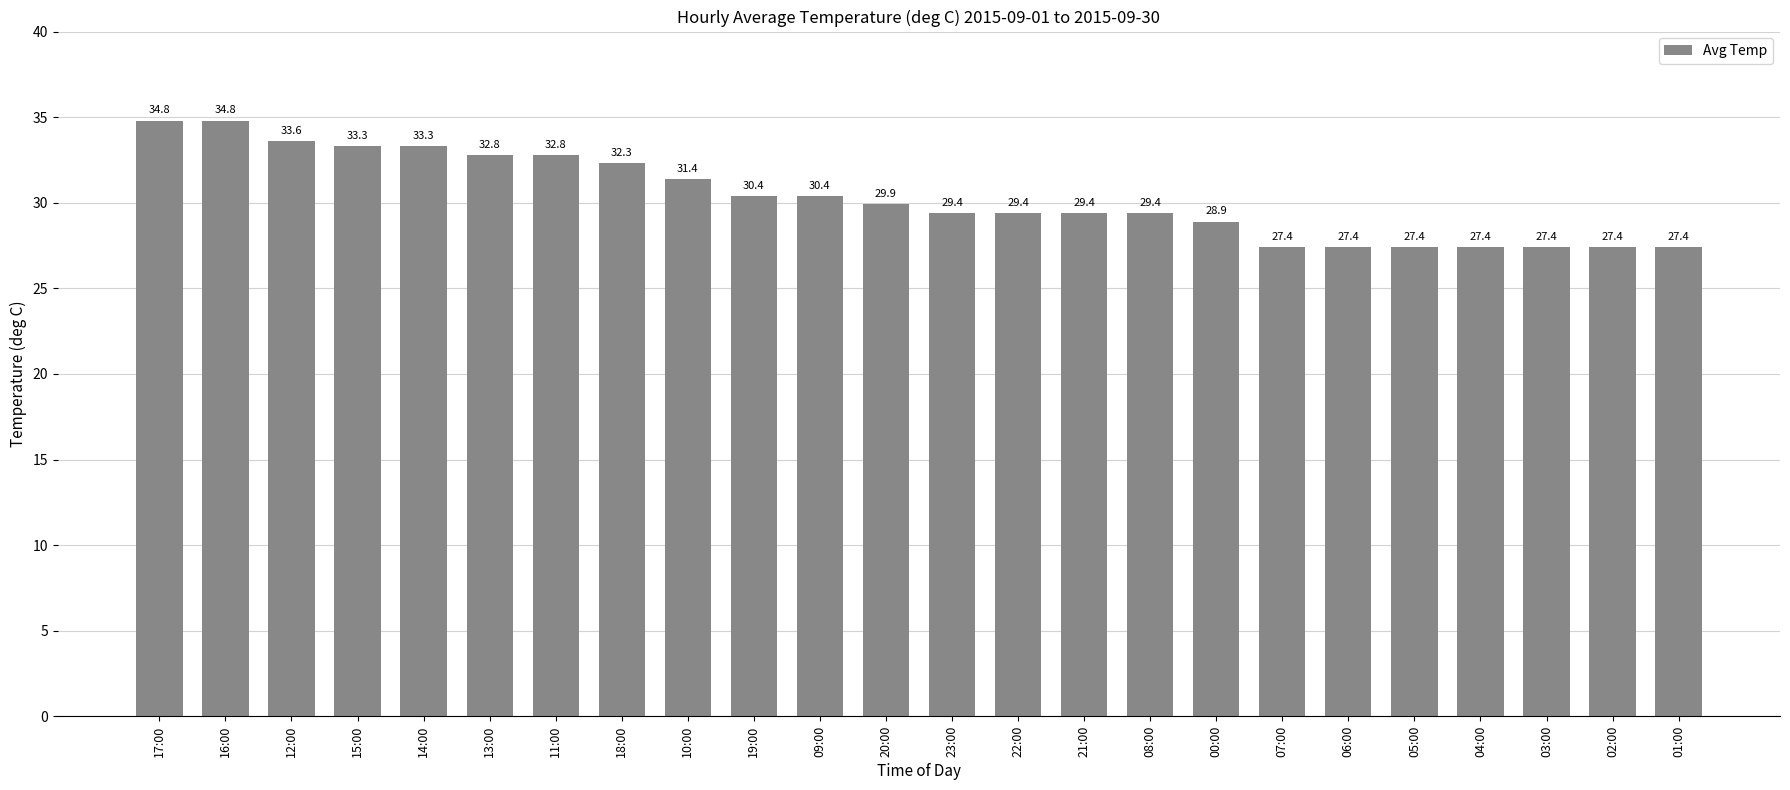

What is the label of the 7th bar from the left?

11:00